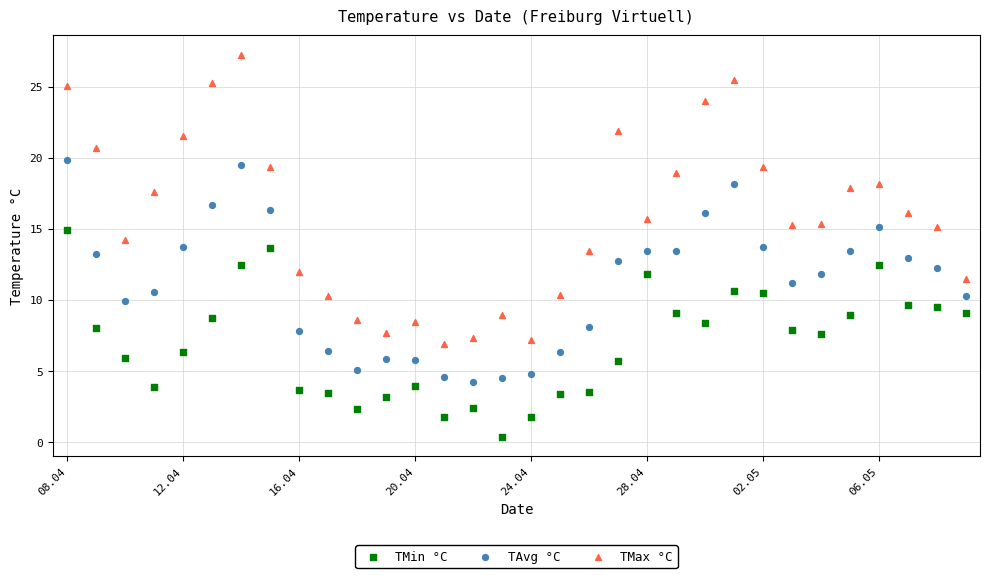

Which series reaches the maximum Y coordinate?

TMax °C